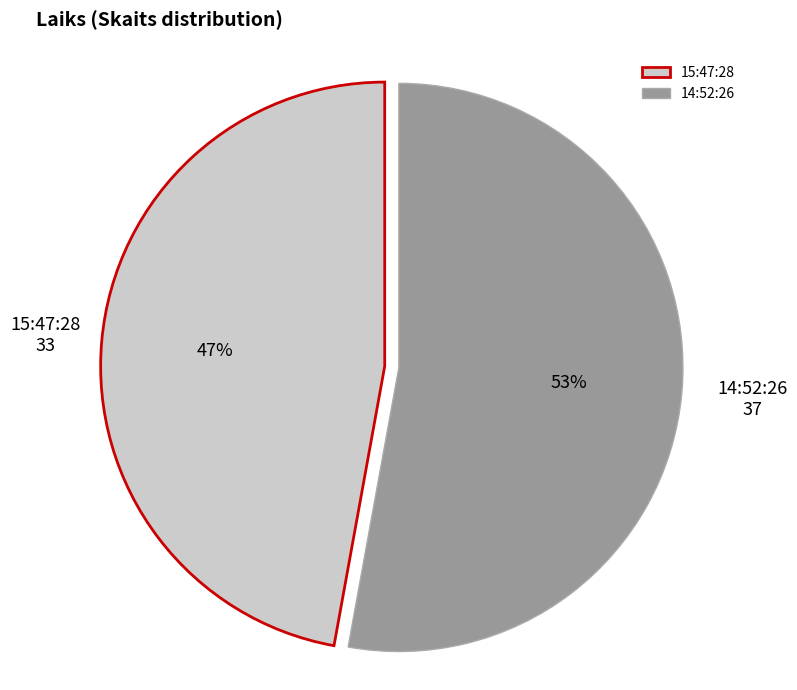

How many segments does this pie chart have?

2